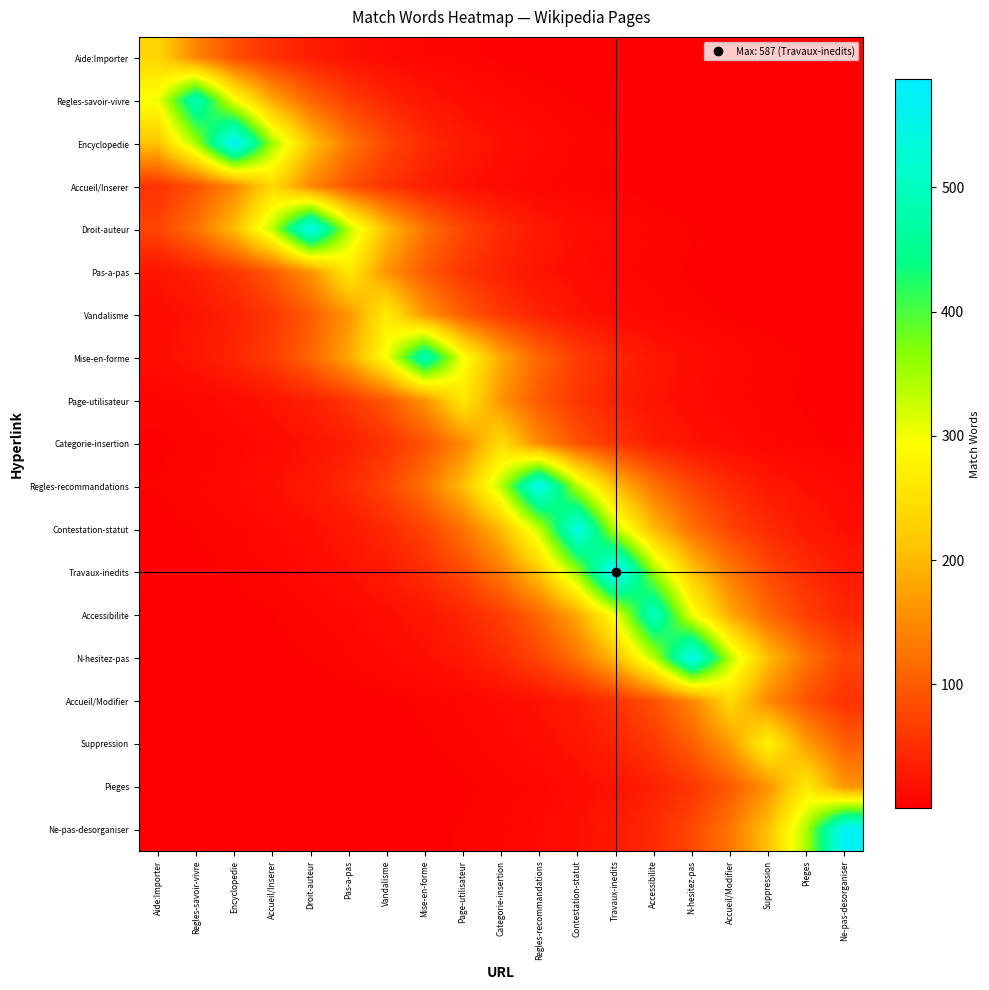

Reading left to right, extract all data points from this chart.

Aide:Importer: Aide:Importer=236.0	Regles-savoir-vivre=143.1	Encyclopedie=86.8	Accueil/Inserer=52.7	Droit-auteur=31.9	Pas-a-pas=19.4	Vandalisme=11.7	Mise-en-forme=7.1	Page-utilisateur=4.3	Categorie-insertion=2.6	Regles-recommandations=1.6	Contestation-statut=1.0	Travaux-inedits=0.6	Accessibilite=0.4	N-hesitez-pas=0.2	Accueil/Modifier=0.1	Suppression=0.1	Pieges=0.0	Ne-pas-desorganiser=0.0
Regles-savoir-vivre: Aide:Importer=299.0	Regles-savoir-vivre=493.0	Encyclopedie=299.0	Accueil/Inserer=181.4	Droit-auteur=110.0	Pas-a-pas=66.7	Vandalisme=40.5	Mise-en-forme=24.5	Page-utilisateur=14.9	Categorie-insertion=9.0	Regles-recommandations=5.5	Contestation-statut=3.3	Travaux-inedits=2.0	Accessibilite=1.2	N-hesitez-pas=0.7	Accueil/Modifier=0.4	Suppression=0.3	Pieges=0.2	Ne-pas-desorganiser=0.1
Encyclopedie: Aide:Importer=212.3	Regles-savoir-vivre=350.0	Encyclopedie=577.0	Accueil/Inserer=350.0	Droit-auteur=212.3	Pas-a-pas=128.7	Vandalisme=78.1	Mise-en-forme=47.4	Page-utilisateur=28.7	Categorie-insertion=17.4	Regles-recommandations=10.6	Contestation-statut=6.4	Travaux-inedits=3.9	Accessibilite=2.4	N-hesitez-pas=1.4	Accueil/Modifier=0.9	Suppression=0.5	Pieges=0.3	Ne-pas-desorganiser=0.2
Accueil/Inserer: Aide:Importer=54.0	Regles-savoir-vivre=89.0	Encyclopedie=146.8	Accueil/Inserer=242.0	Droit-auteur=146.8	Pas-a-pas=89.0	Vandalisme=54.0	Mise-en-forme=32.8	Page-utilisateur=19.9	Categorie-insertion=12.0	Regles-recommandations=7.3	Contestation-statut=4.4	Travaux-inedits=2.7	Accessibilite=1.6	N-hesitez-pas=1.0	Accueil/Modifier=0.6	Suppression=0.4	Pieges=0.2	Ne-pas-desorganiser=0.1
Droit-auteur: Aide:Importer=75.0	Regles-savoir-vivre=123.6	Encyclopedie=203.8	Accueil/Inserer=336.0	Droit-auteur=554.0	Pas-a-pas=336.0	Vandalisme=203.8	Mise-en-forme=123.6	Page-utilisateur=75.0	Categorie-insertion=45.5	Regles-recommandations=27.6	Contestation-statut=16.7	Travaux-inedits=10.1	Accessibilite=6.2	N-hesitez-pas=3.7	Accueil/Modifier=2.3	Suppression=1.4	Pieges=0.8	Ne-pas-desorganiser=0.5
Pas-a-pas: Aide:Importer=21.7	Regles-savoir-vivre=35.7	Encyclopedie=58.9	Accueil/Inserer=97.1	Droit-auteur=160.1	Pas-a-pas=264.0	Vandalisme=160.1	Mise-en-forme=97.1	Page-utilisateur=58.9	Categorie-insertion=35.7	Regles-recommandations=21.7	Contestation-statut=13.1	Travaux-inedits=8.0	Accessibilite=4.8	N-hesitez-pas=2.9	Accueil/Modifier=1.8	Suppression=1.1	Pieges=0.7	Ne-pas-desorganiser=0.4
Vandalisme: Aide:Importer=13.3	Regles-savoir-vivre=22.0	Encyclopedie=36.3	Accueil/Inserer=59.8	Droit-auteur=98.6	Pas-a-pas=162.6	Vandalisme=268.0	Mise-en-forme=162.6	Page-utilisateur=98.6	Categorie-insertion=59.8	Regles-recommandations=36.3	Contestation-statut=22.0	Travaux-inedits=13.3	Accessibilite=8.1	N-hesitez-pas=4.9	Accueil/Modifier=3.0	Suppression=1.8	Pieges=1.1	Ne-pas-desorganiser=0.7
Mise-en-forme: Aide:Importer=14.8	Regles-savoir-vivre=24.4	Encyclopedie=40.3	Accueil/Inserer=66.4	Droit-auteur=109.6	Pas-a-pas=180.6	Vandalisme=297.8	Mise-en-forme=491.0	Page-utilisateur=297.8	Categorie-insertion=180.6	Regles-recommandations=109.6	Contestation-statut=66.4	Travaux-inedits=40.3	Accessibilite=24.4	N-hesitez-pas=14.8	Accueil/Modifier=9.0	Suppression=5.5	Pieges=3.3	Ne-pas-desorganiser=2.0
Page-utilisateur: Aide:Importer=4.8	Regles-savoir-vivre=7.9	Encyclopedie=13.0	Accueil/Inserer=21.4	Droit-auteur=35.3	Pas-a-pas=58.2	Vandalisme=96.0	Mise-en-forme=158.3	Page-utilisateur=261.0	Categorie-insertion=158.3	Regles-recommandations=96.0	Contestation-statut=58.2	Travaux-inedits=35.3	Accessibilite=21.4	N-hesitez-pas=13.0	Accueil/Modifier=7.9	Suppression=4.8	Pieges=2.9	Ne-pas-desorganiser=1.8
Categorie-insertion: Aide:Importer=2.7	Regles-savoir-vivre=4.5	Encyclopedie=7.4	Accueil/Inserer=12.1	Droit-auteur=20.0	Pas-a-pas=33.0	Vandalisme=54.4	Mise-en-forme=89.8	Page-utilisateur=148.0	Categorie-insertion=244.0	Regles-recommandations=148.0	Contestation-statut=89.8	Travaux-inedits=54.4	Accessibilite=33.0	N-hesitez-pas=20.0	Accueil/Modifier=12.1	Suppression=7.4	Pieges=4.5	Ne-pas-desorganiser=2.7
Regles-recommandations: Aide:Importer=3.7	Regles-savoir-vivre=6.2	Encyclopedie=10.2	Accueil/Inserer=16.8	Droit-auteur=27.7	Pas-a-pas=45.6	Vandalisme=75.2	Mise-en-forme=124.1	Page-utilisateur=204.5	Categorie-insertion=337.2	Regles-recommandations=556.0	Contestation-statut=337.2	Travaux-inedits=204.5	Accessibilite=124.1	N-hesitez-pas=75.2	Accueil/Modifier=45.6	Suppression=27.7	Pieges=16.8	Ne-pas-desorganiser=10.2
Contestation-statut: Aide:Importer=2.2	Regles-savoir-vivre=3.7	Encyclopedie=6.1	Accueil/Inserer=10.0	Droit-auteur=16.5	Pas-a-pas=27.2	Vandalisme=44.9	Mise-en-forme=74.0	Page-utilisateur=122.1	Categorie-insertion=201.2	Regles-recommandations=331.8	Contestation-statut=547.0	Travaux-inedits=331.8	Accessibilite=201.2	N-hesitez-pas=122.1	Accueil/Modifier=74.0	Suppression=44.9	Pieges=27.2	Ne-pas-desorganiser=16.5
Travaux-inedits: Aide:Importer=1.5	Regles-savoir-vivre=2.4	Encyclopedie=4.0	Accueil/Inserer=6.5	Droit-auteur=10.8	Pas-a-pas=17.7	Vandalisme=29.2	Mise-en-forme=48.2	Page-utilisateur=79.4	Categorie-insertion=131.0	Regles-recommandations=215.9	Contestation-statut=356.0	Travaux-inedits=587.0	Accessibilite=356.0	N-hesitez-pas=215.9	Accueil/Modifier=131.0	Suppression=79.4	Pieges=48.2	Ne-pas-desorganiser=29.2
Accessibilite: Aide:Importer=0.8	Regles-savoir-vivre=1.2	Encyclopedie=2.0	Accueil/Inserer=3.4	Droit-auteur=5.6	Pas-a-pas=9.2	Vandalisme=15.1	Mise-en-forme=24.9	Page-utilisateur=41.1	Categorie-insertion=67.8	Regles-recommandations=111.8	Contestation-statut=184.3	Travaux-inedits=303.9	Accessibilite=501.0	N-hesitez-pas=303.9	Accueil/Modifier=184.3	Suppression=111.8	Pieges=67.8	Ne-pas-desorganiser=41.1
N-hesitez-pas: Aide:Importer=0.5	Regles-savoir-vivre=0.8	Encyclopedie=1.4	Accueil/Inserer=2.3	Droit-auteur=3.7	Pas-a-pas=6.2	Vandalisme=10.2	Mise-en-forme=16.8	Page-utilisateur=27.6	Categorie-insertion=45.6	Regles-recommandations=75.1	Contestation-statut=123.8	Travaux-inedits=204.2	Accessibilite=336.6	N-hesitez-pas=555.0	Accueil/Modifier=336.6	Suppression=204.2	Pieges=123.8	Ne-pas-desorganiser=75.1
Accueil/Modifier: Aide:Importer=0.1	Regles-savoir-vivre=0.2	Encyclopedie=0.4	Accueil/Inserer=0.6	Droit-auteur=1.0	Pas-a-pas=1.6	Vandalisme=2.7	Mise-en-forme=4.4	Page-utilisateur=7.3	Categorie-insertion=12.0	Regles-recommandations=19.9	Contestation-statut=32.8	Travaux-inedits=54.0	Accessibilite=89.0	N-hesitez-pas=146.8	Accueil/Modifier=242.0	Suppression=146.8	Pieges=89.0	Ne-pas-desorganiser=54.0
Suppression: Aide:Importer=0.1	Regles-savoir-vivre=0.2	Encyclopedie=0.3	Accueil/Inserer=0.4	Droit-auteur=0.7	Pas-a-pas=1.1	Vandalisme=1.9	Mise-en-forme=3.1	Page-utilisateur=5.1	Categorie-insertion=8.4	Regles-recommandations=13.9	Contestation-statut=22.9	Travaux-inedits=37.8	Accessibilite=62.3	N-hesitez-pas=102.6	Accueil/Modifier=169.2	Suppression=279.0	Pieges=169.2	Ne-pas-desorganiser=102.6
Pieges: Aide:Importer=0.1	Regles-savoir-vivre=0.1	Encyclopedie=0.1	Accueil/Inserer=0.2	Droit-auteur=0.4	Pas-a-pas=0.7	Vandalisme=1.1	Mise-en-forme=1.8	Page-utilisateur=2.9	Categorie-insertion=4.8	Regles-recommandations=8.0	Contestation-statut=13.1	Travaux-inedits=21.7	Accessibilite=35.7	N-hesitez-pas=58.9	Accueil/Modifier=97.1	Suppression=160.1	Pieges=264.0	Ne-pas-desorganiser=160.1
Ne-pas-desorganiser: Aide:Importer=0.1	Regles-savoir-vivre=0.1	Encyclopedie=0.2	Accueil/Inserer=0.3	Droit-auteur=0.5	Pas-a-pas=0.9	Vandalisme=1.4	Mise-en-forme=2.3	Page-utilisateur=3.9	Categorie-insertion=6.4	Regles-recommandations=10.5	Contestation-statut=17.3	Travaux-inedits=28.5	Accessibilite=47.0	N-hesitez-pas=77.5	Accueil/Modifier=127.9	Suppression=210.8	Pieges=347.5	Ne-pas-desorganiser=573.0